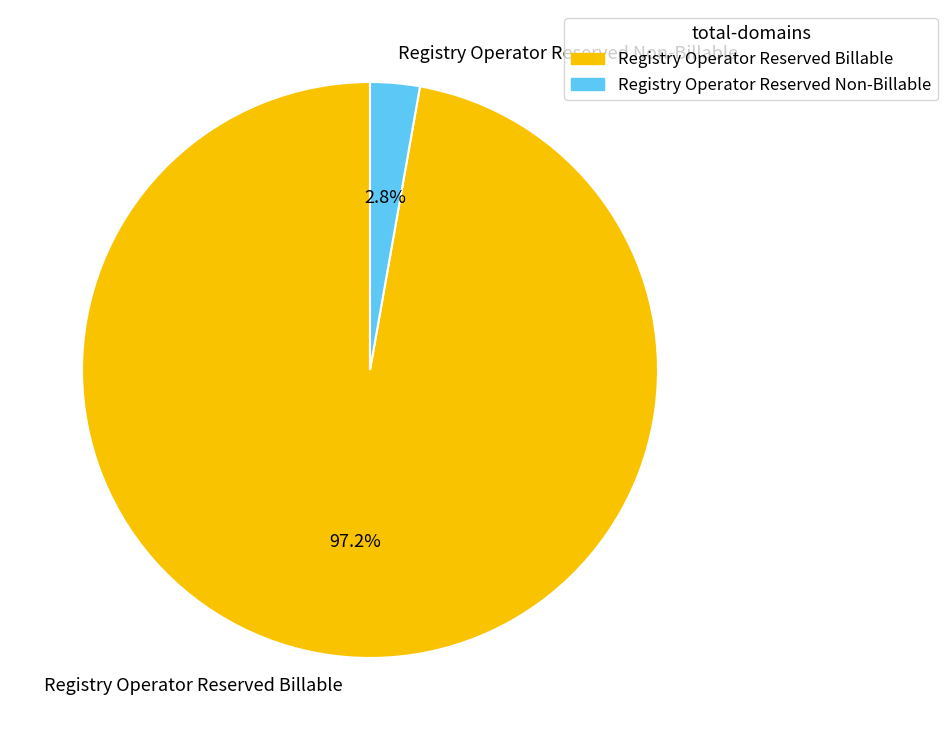

Do Registry Operator Reserved Non-Billable and Registry Operator Reserved Billable together represent more than half of the pie?

Yes